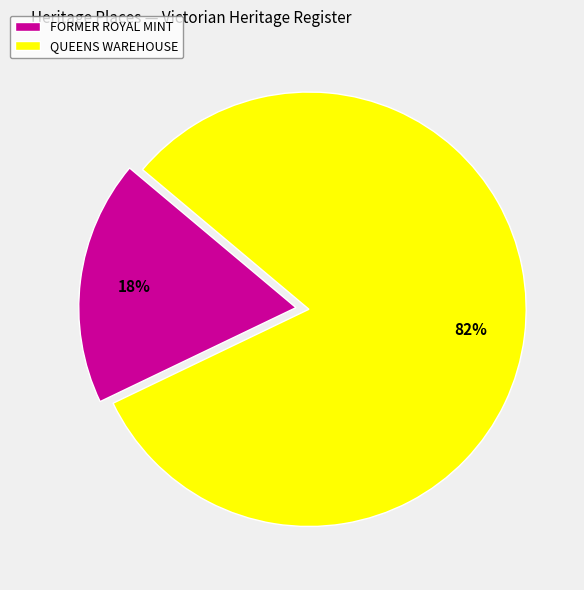

What percentage is the QUEENS WAREHOUSE slice, to the nearest percent?

82%